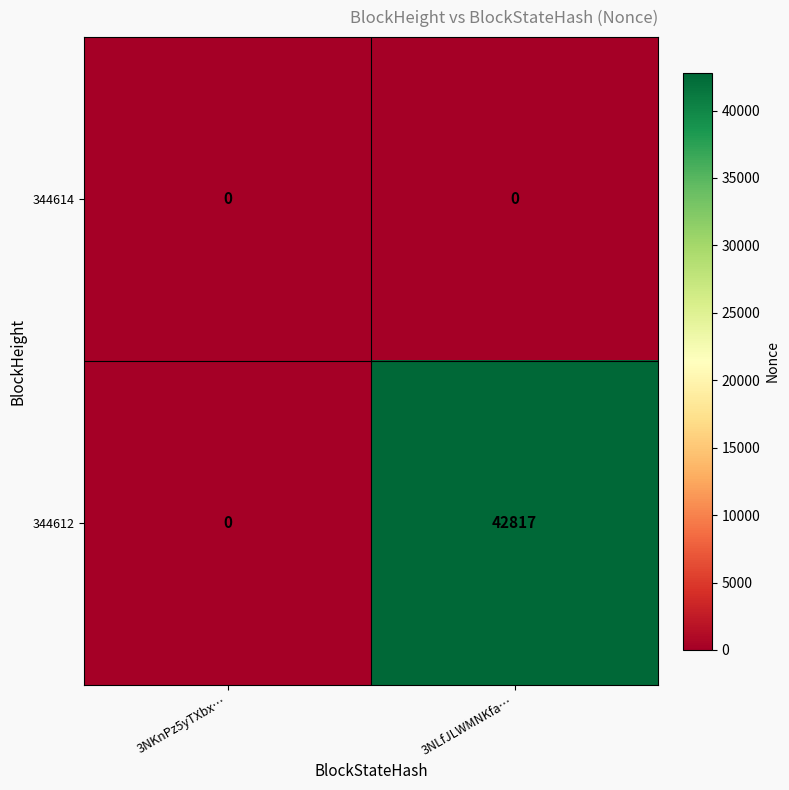

What is the difference between the highest and lowest values at 3NLfJLWMNKfa…?

42817